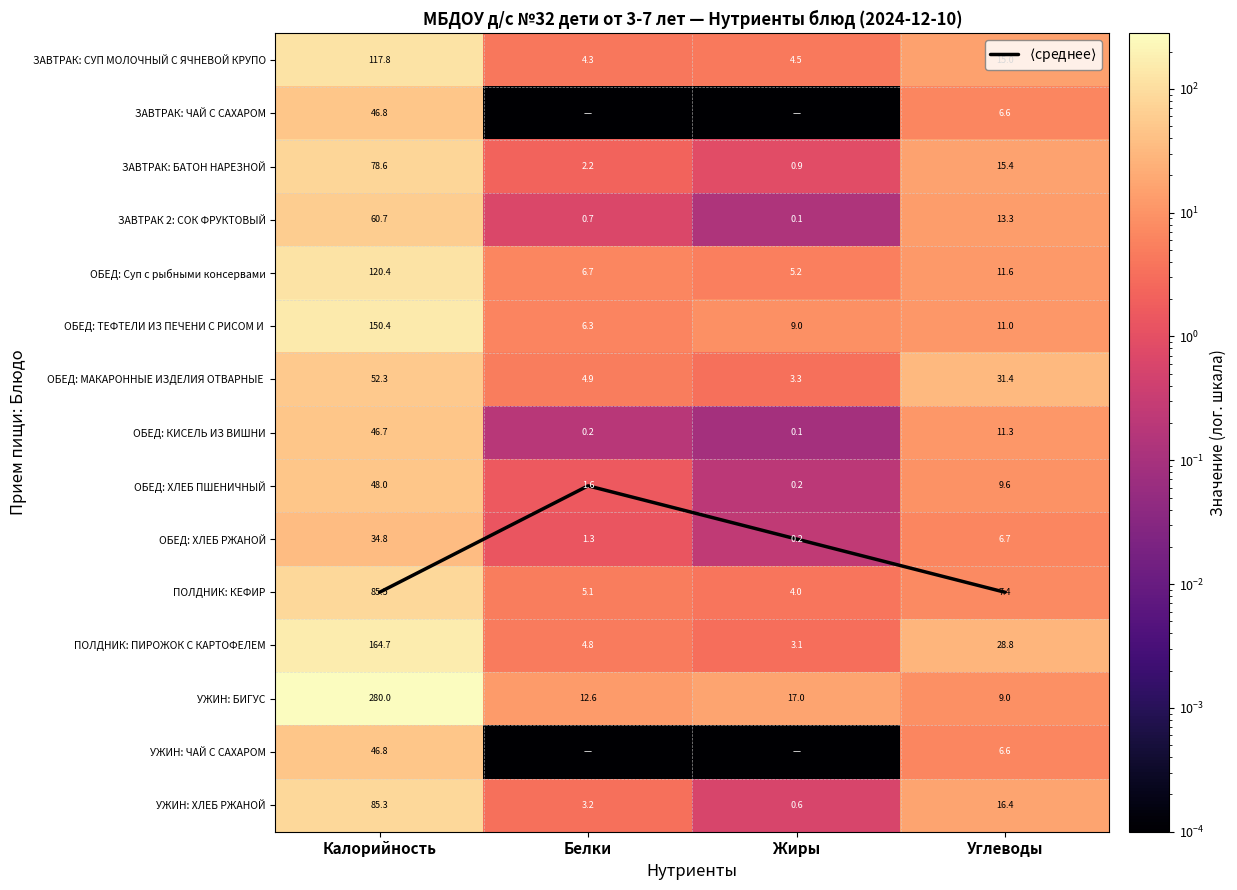

At which category is the sum across all series the highest?

Калорийность